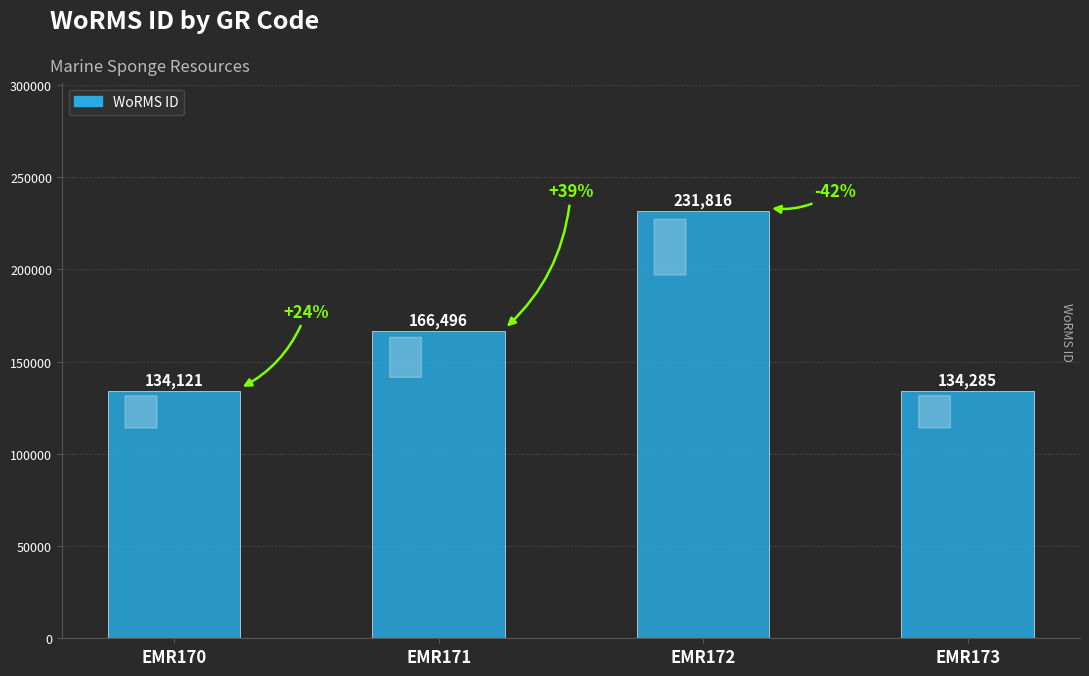

List the labels in order of value, smallest first.

EMR170, EMR173, EMR171, EMR172